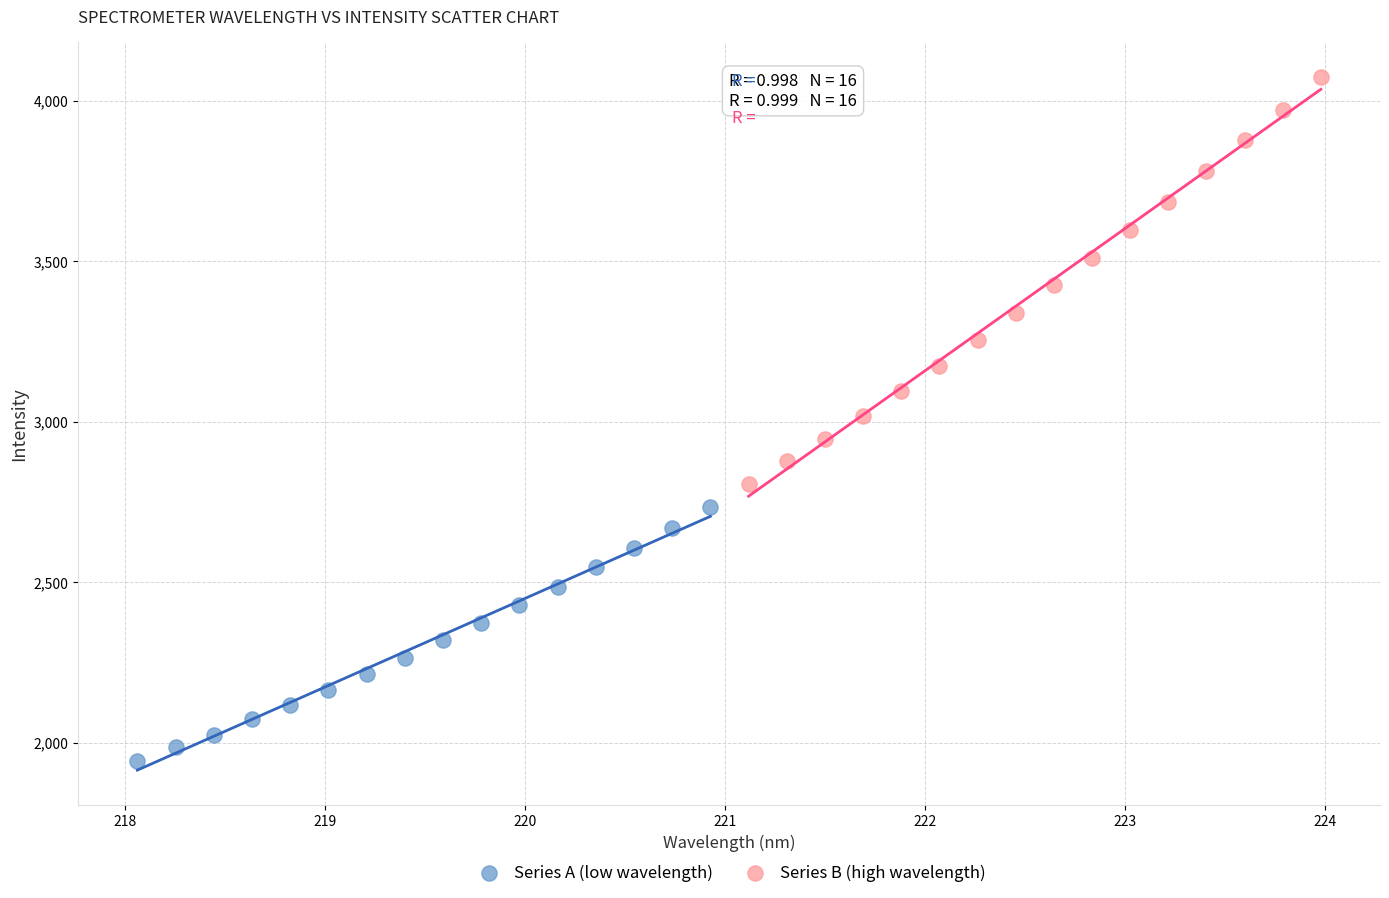

Which series reaches the minimum Y coordinate?

Series A (low wavelength)